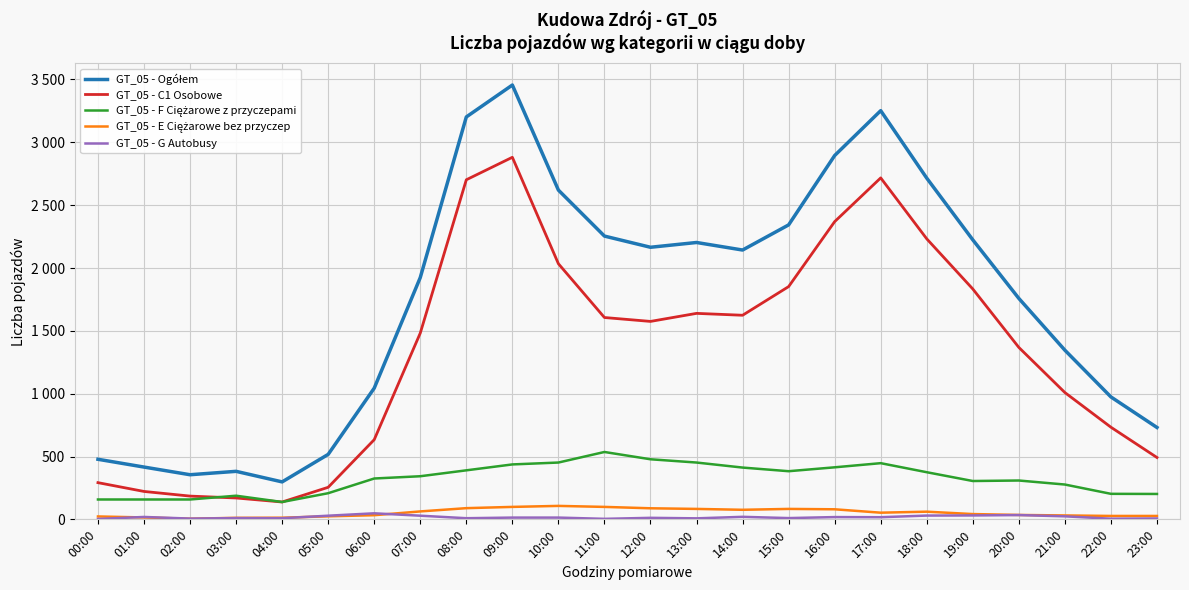

Does the chart have visible grid lines?

Yes